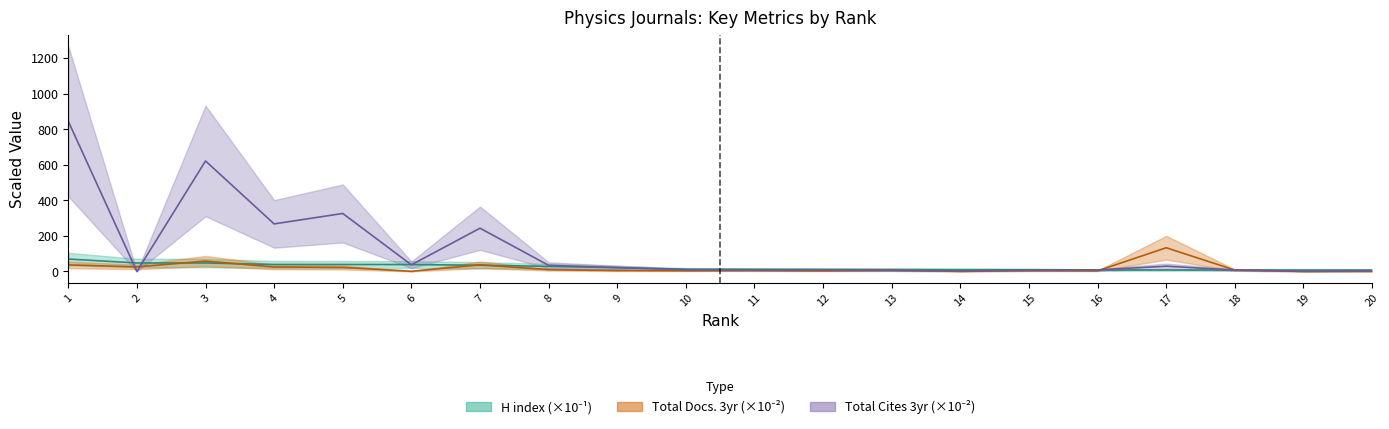

Count the number of categories in the chart.

20